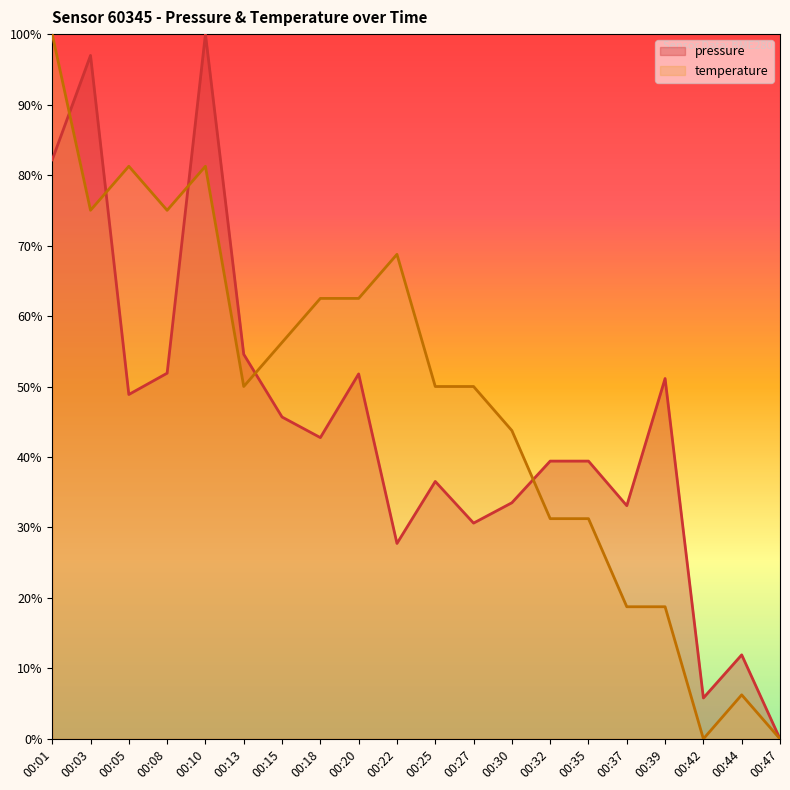

At how many categories does at least one series exceed 99?

2